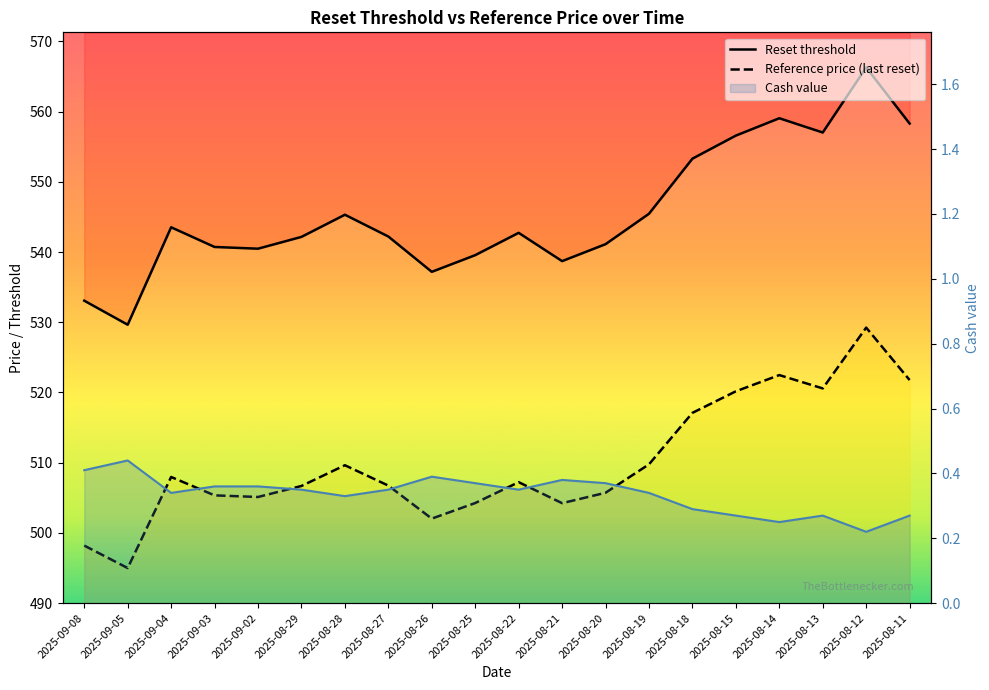

What is the value of the Reference price (last reset) point at the 10th from the left?

504.3